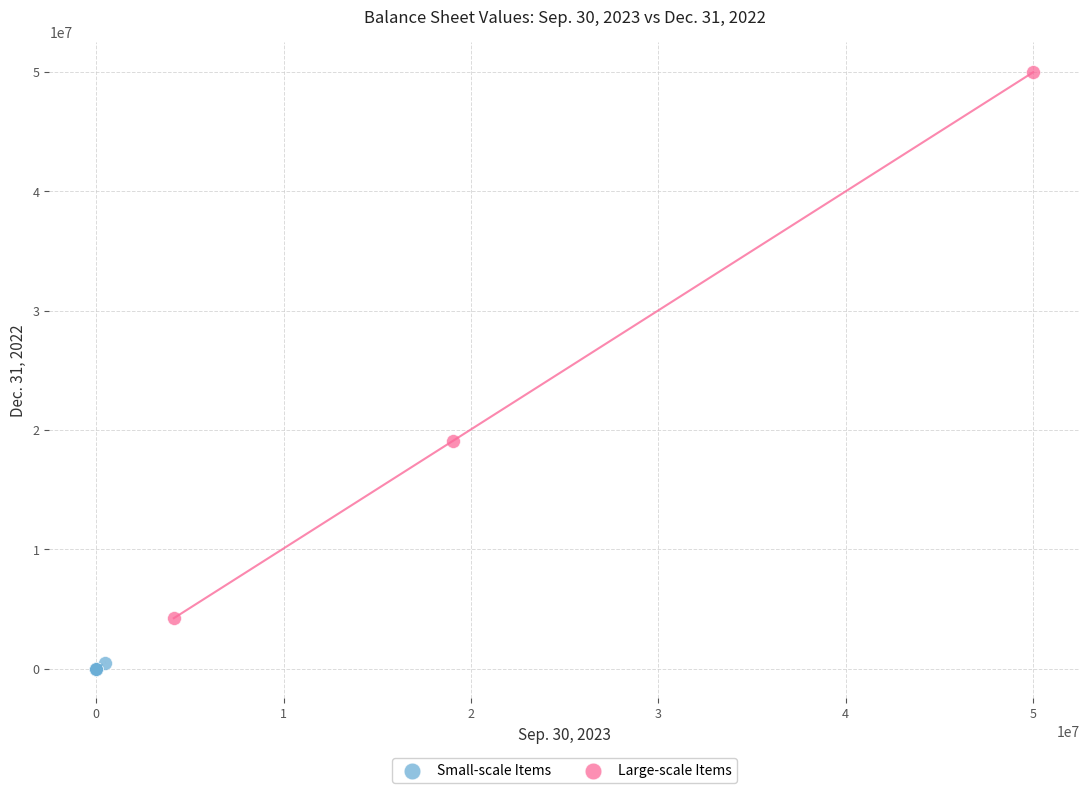

Which series contains the highest Y value?

Large-scale Items